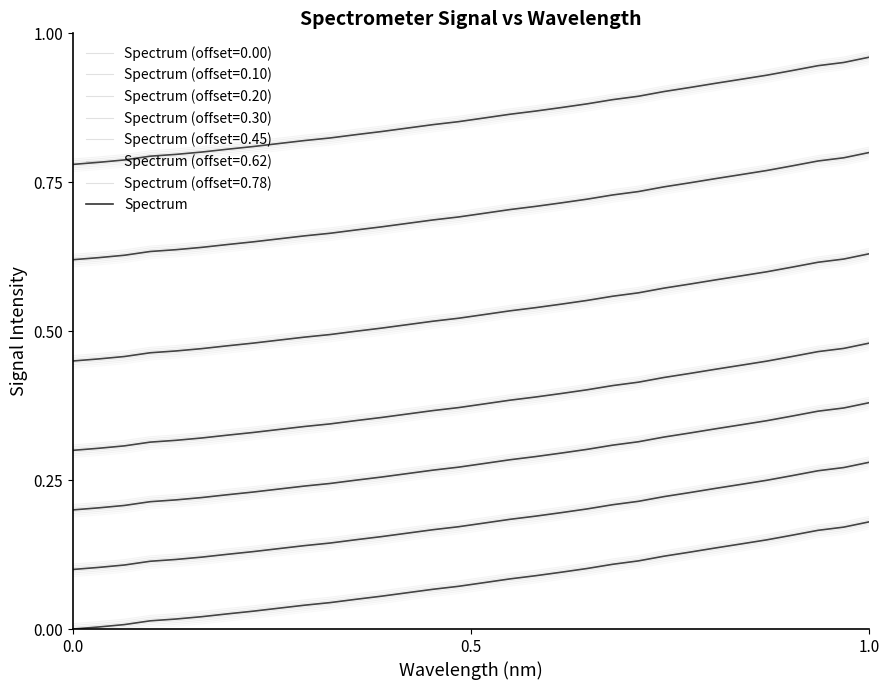

What is the average value?

0.1